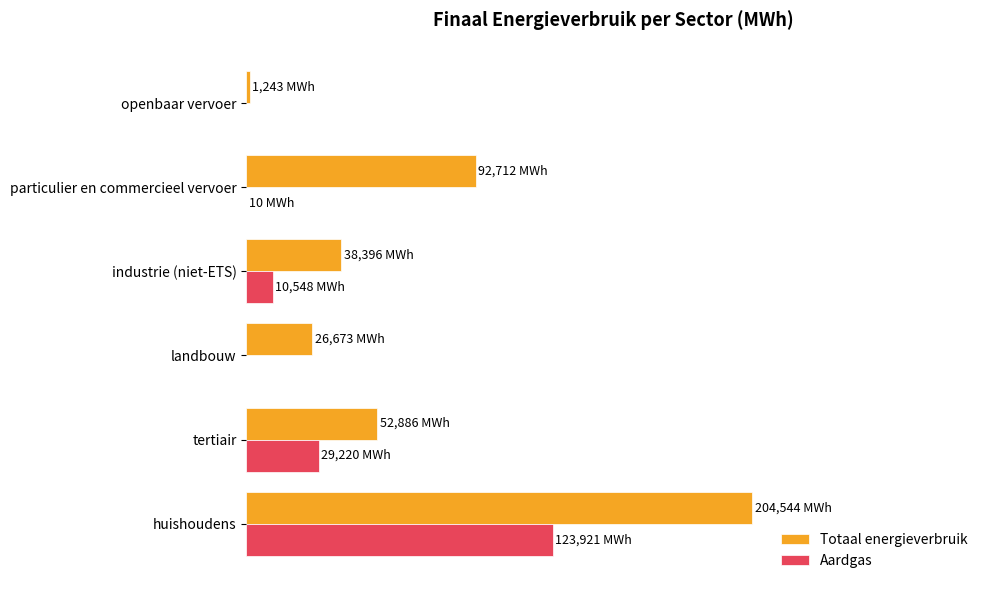

What are all the series names shown in the legend?

Totaal energieverbruik, Aardgas